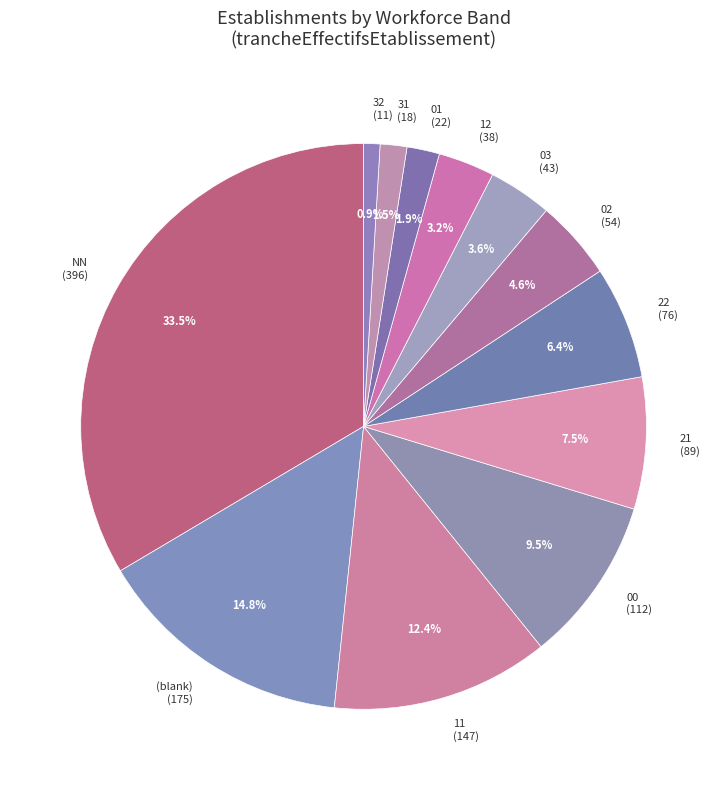

Which has a higher value, 03 (43) or 31 (18)?

03 (43)